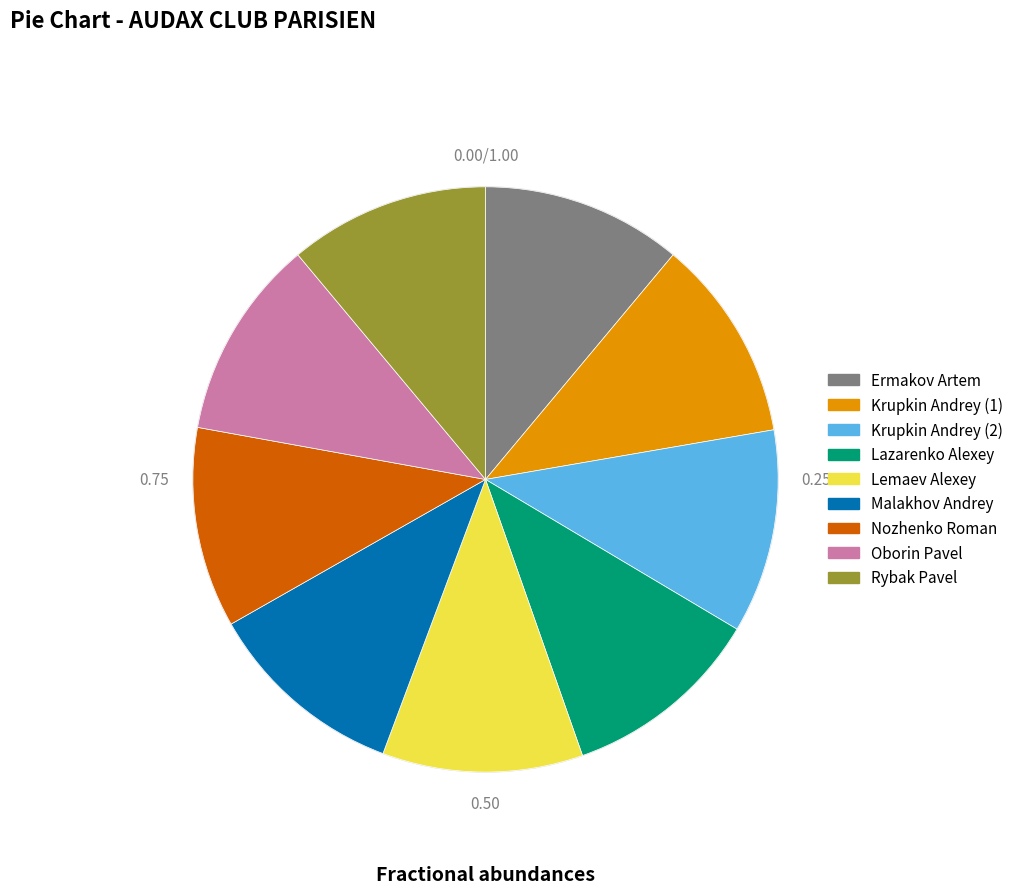

Is there a majority slice in this chart?

No